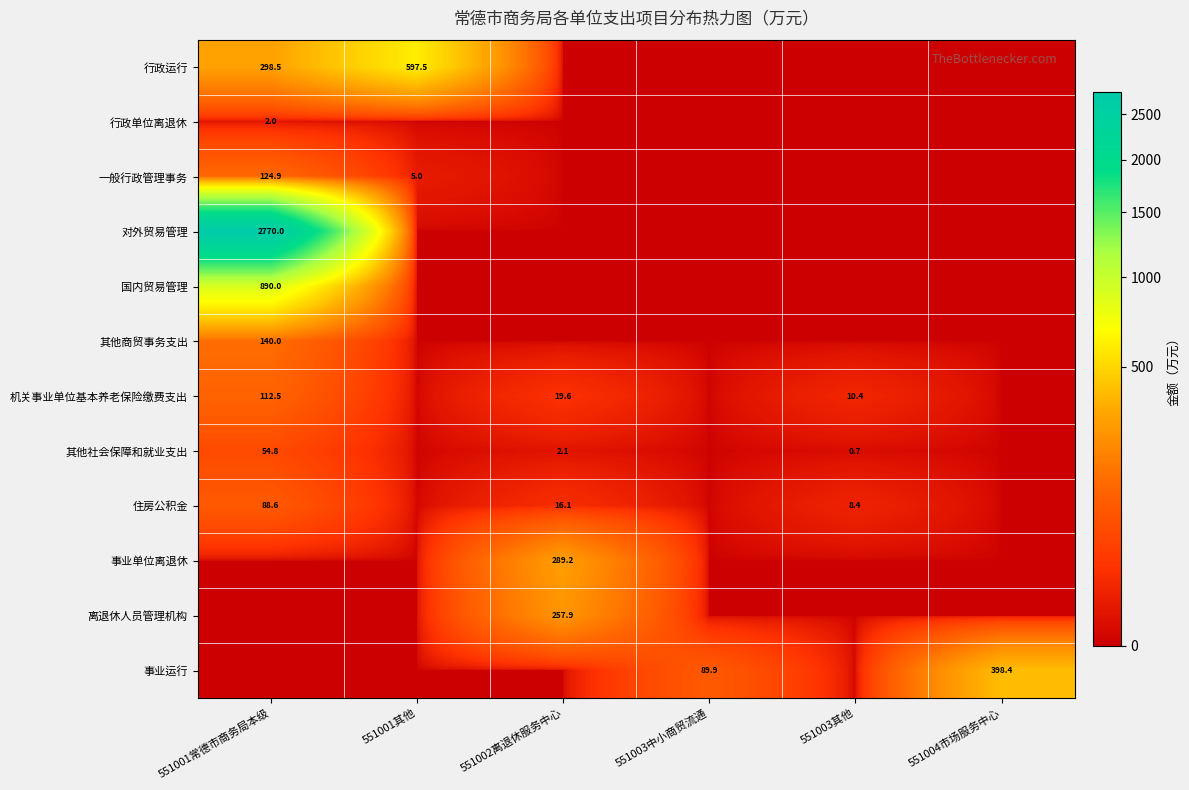

How many data points in 事业运行 are above 0?

2